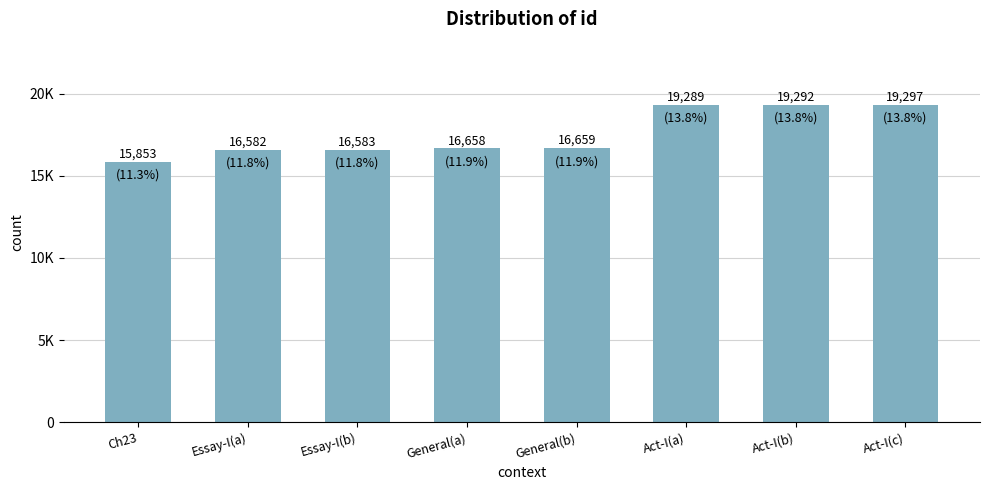

What position from the right is Essay-I(a)?

7